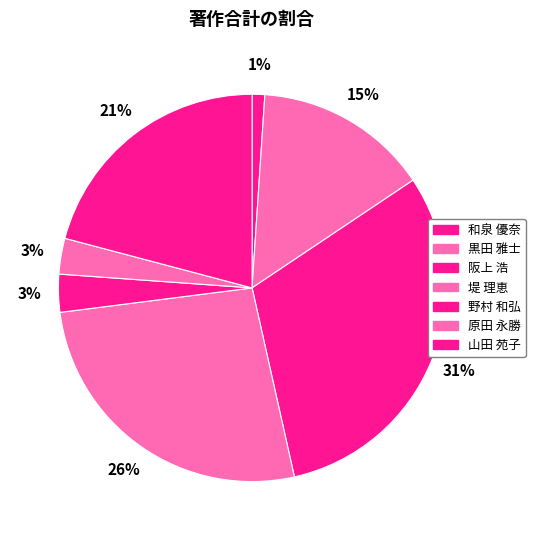

How many segments does this pie chart have?

7